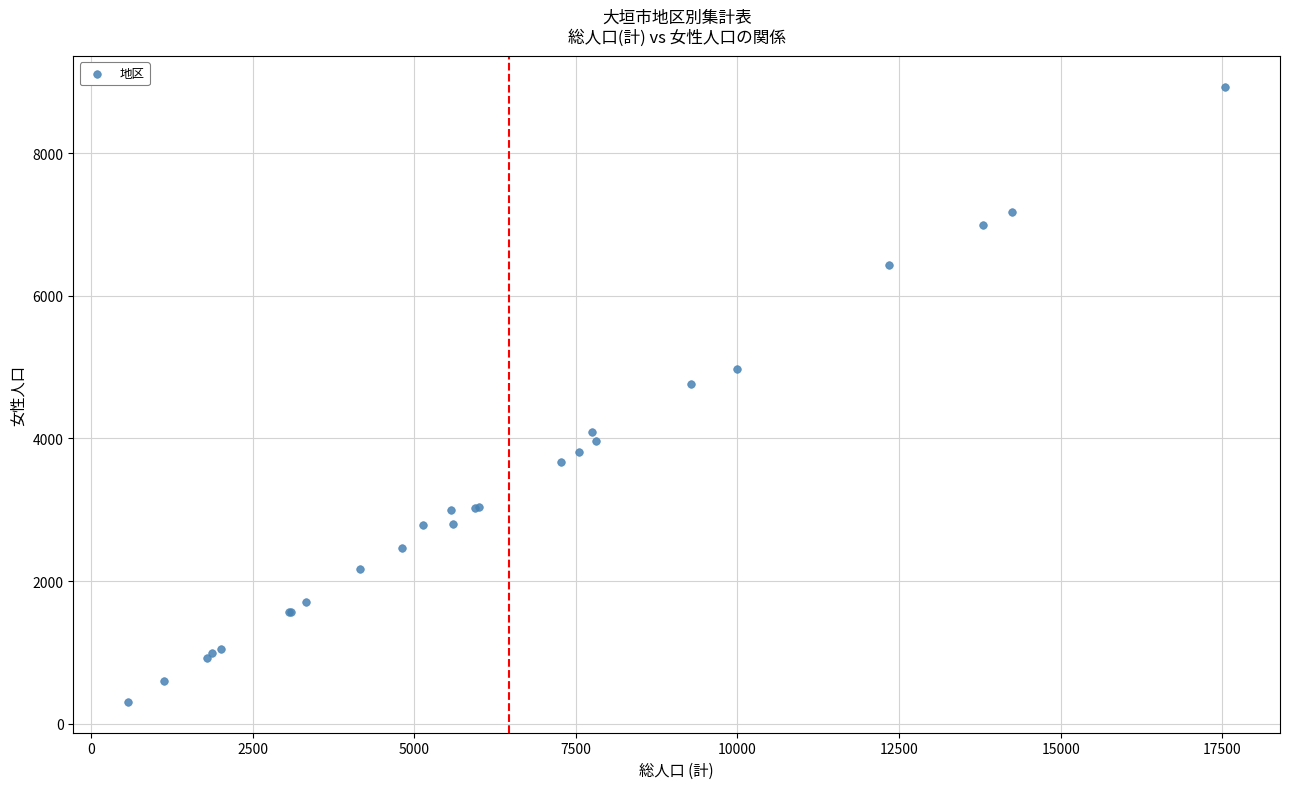

What Y value in the scatter plot is closest to 4617?

4766